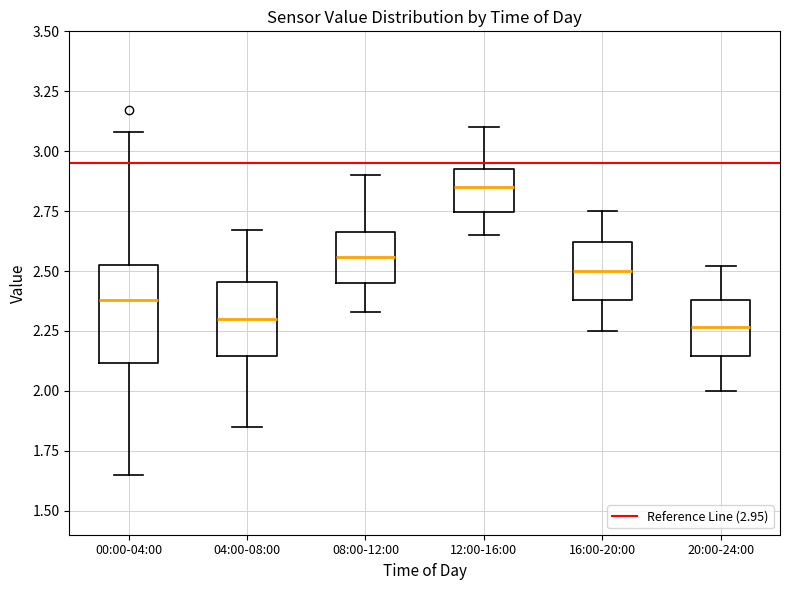

Where does the median line of the box for 00:00-04:00 sit on the y-axis? The values are not printed on the chart, so give them approximately, as read against the axis.

2.40